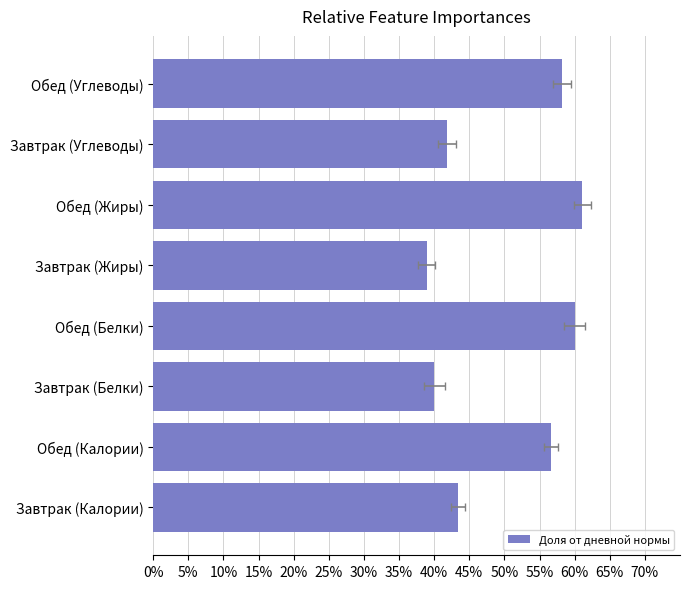

Which has a higher value, Обед (Белки) or Обед (Жиры)?

Обед (Жиры)